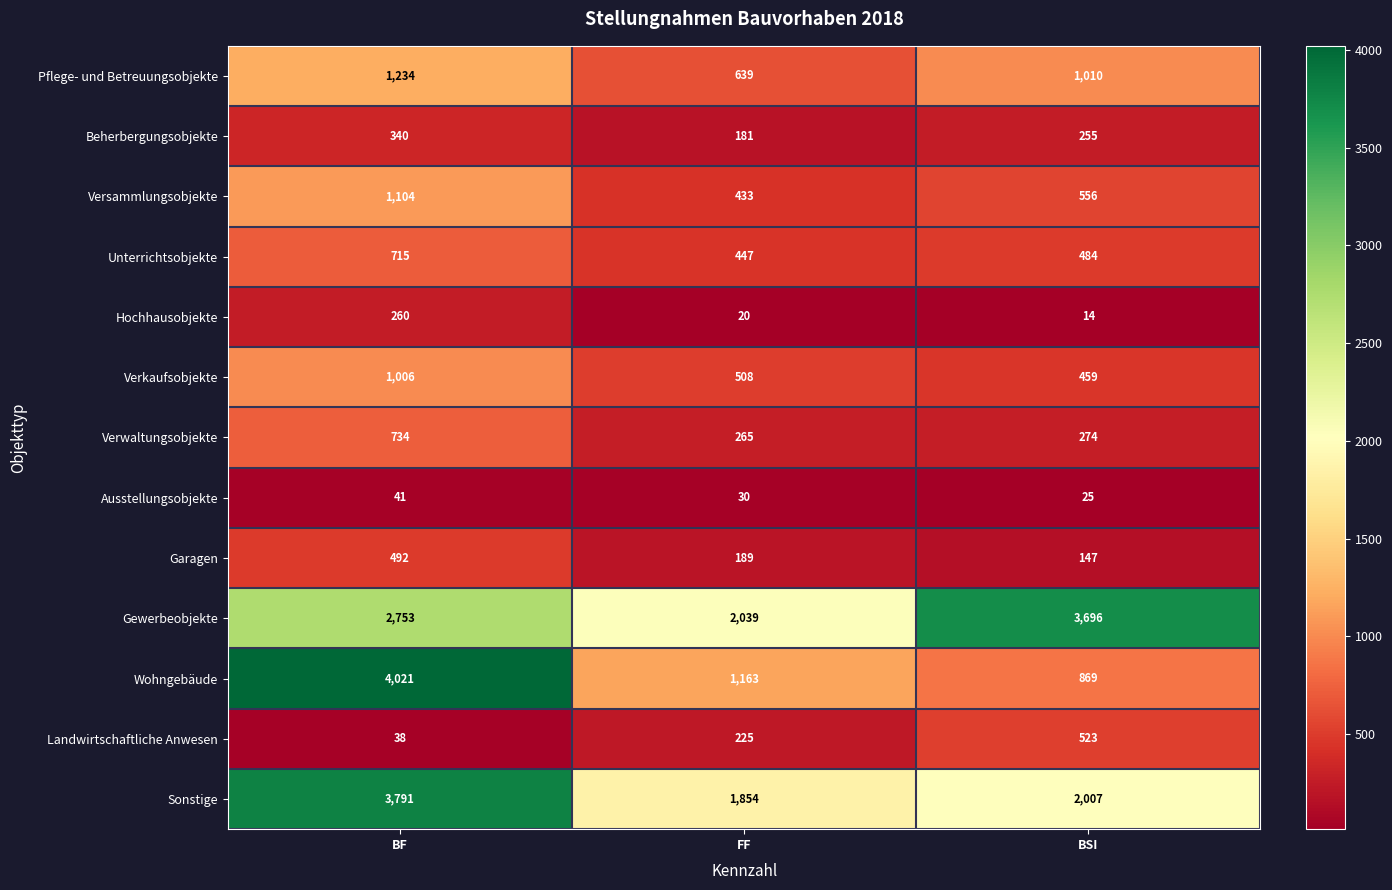

What is the difference between the Pflege- und Betreuungsobjekte values at BSI and BF?

224